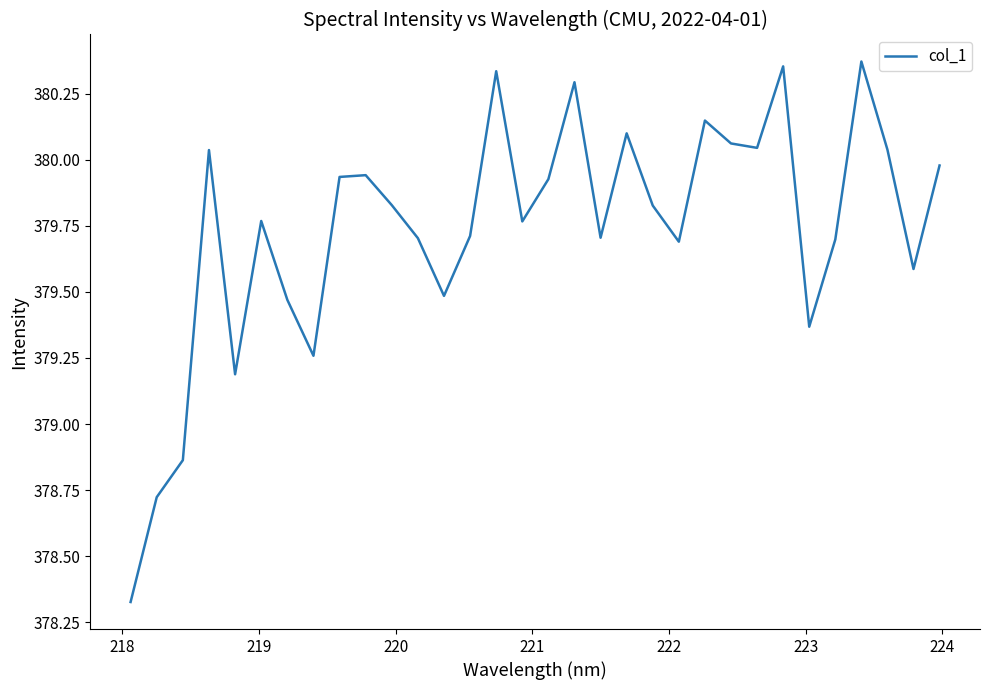

What is the difference between the maximum and minimum values?

2.0